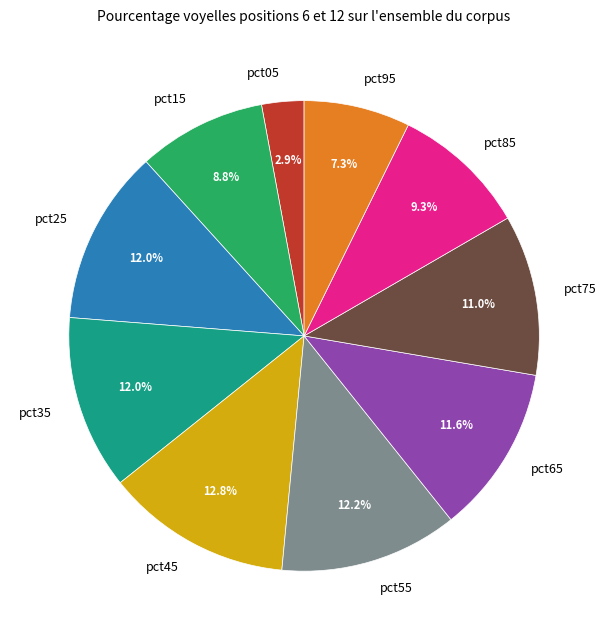

To the nearest percent, what portion does pct55 represent?

12%